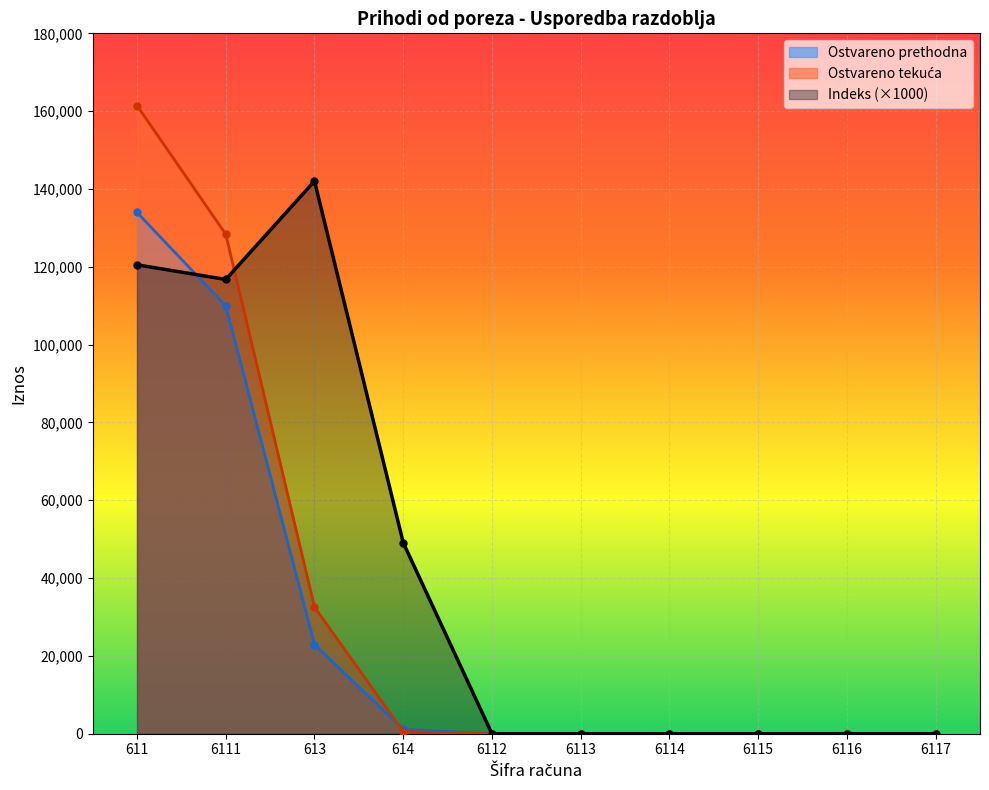

List the labels in order of Ostvareno prethodna value, largest first.

611, 6111, 613, 614, 6112, 6113, 6114, 6115, 6116, 6117